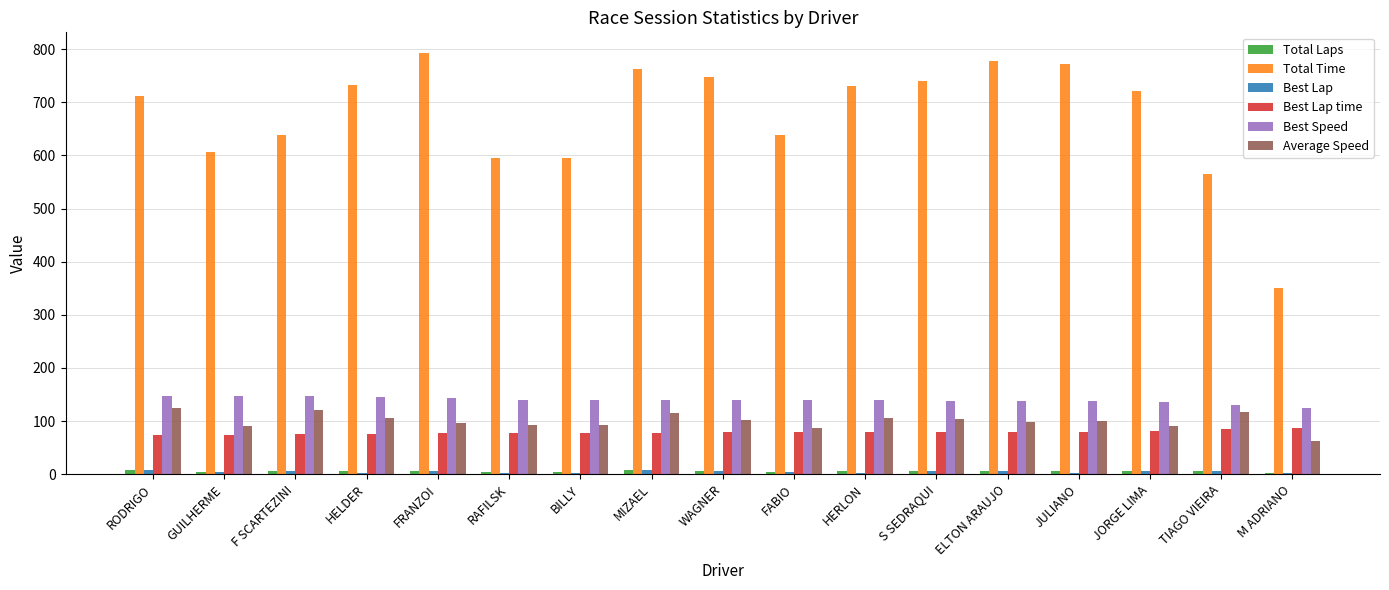

True or false: Total Time has a value of 1200.8 at ELTON ARAUJO.

False